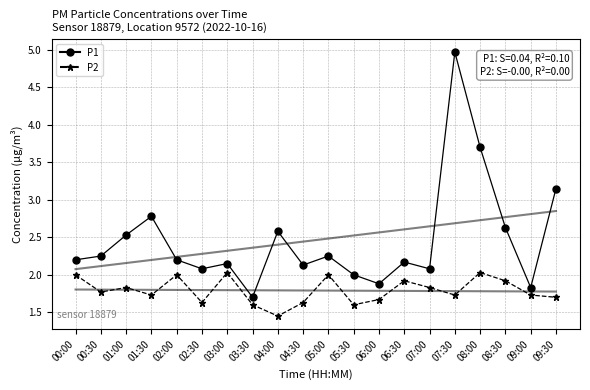

How many series are shown in this chart?

4